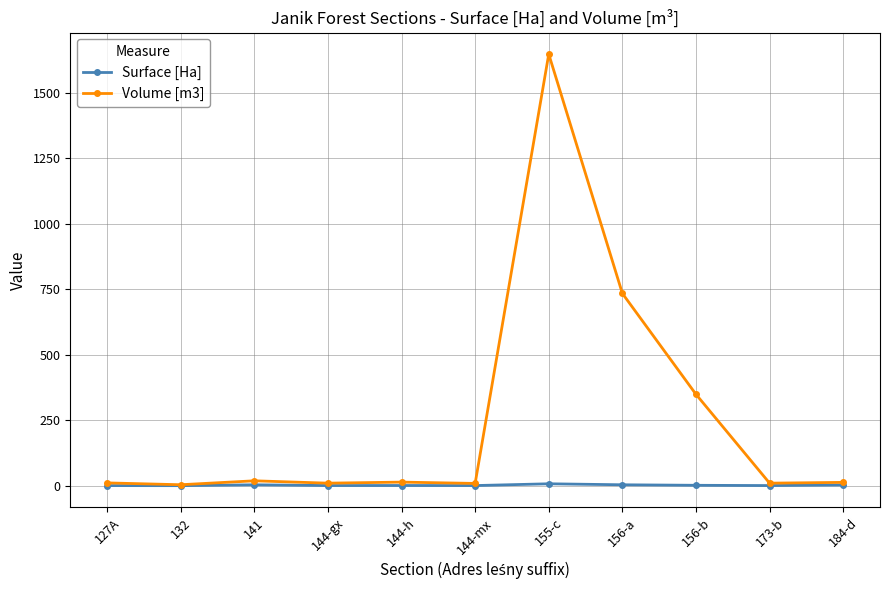

What is the sum of the Surface [Ha] values at 156-b and 144-gx?

2.7